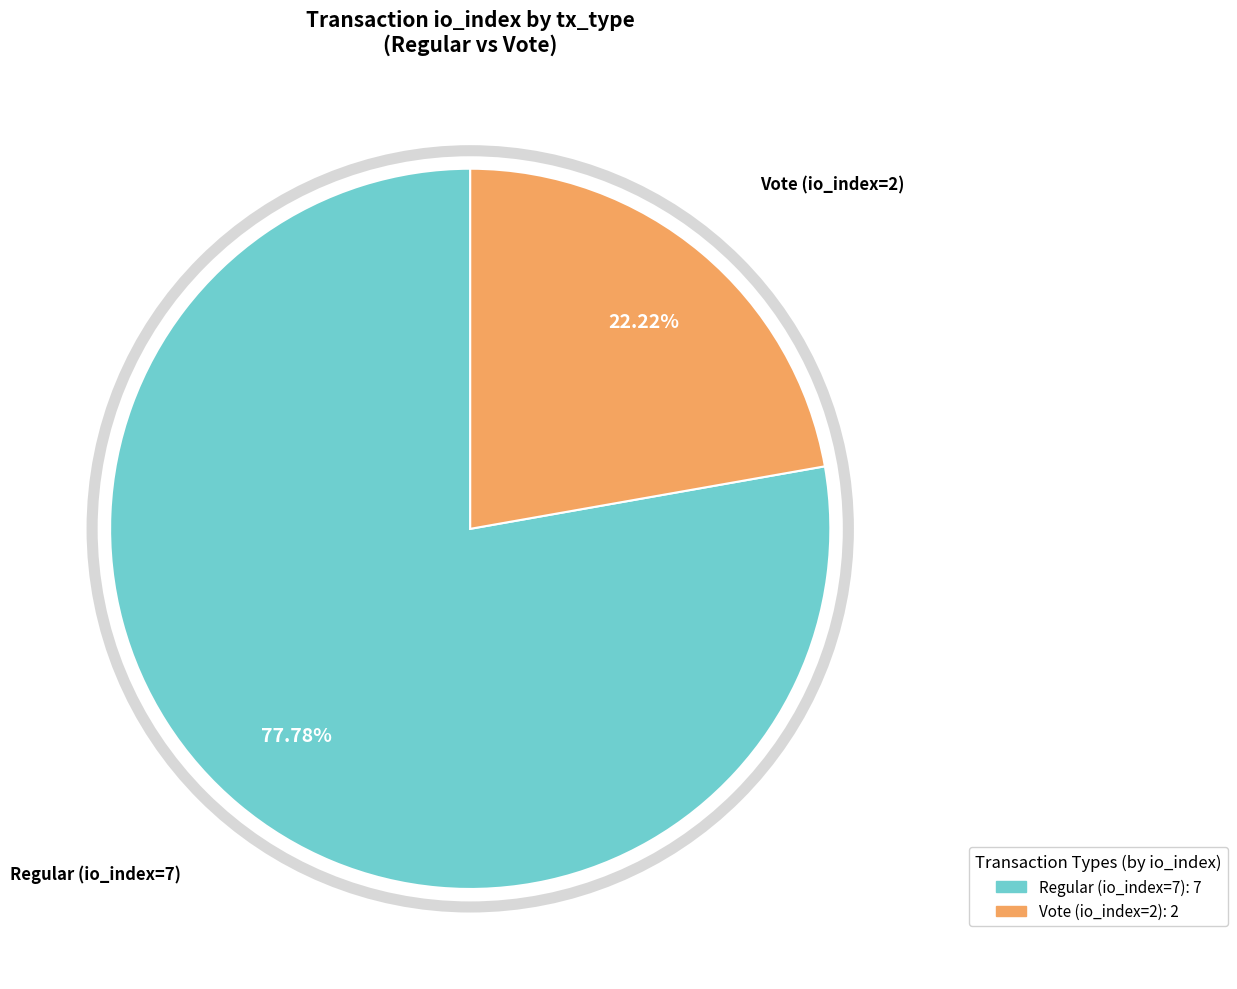

What is the majority slice?

Regular (io_index=7)